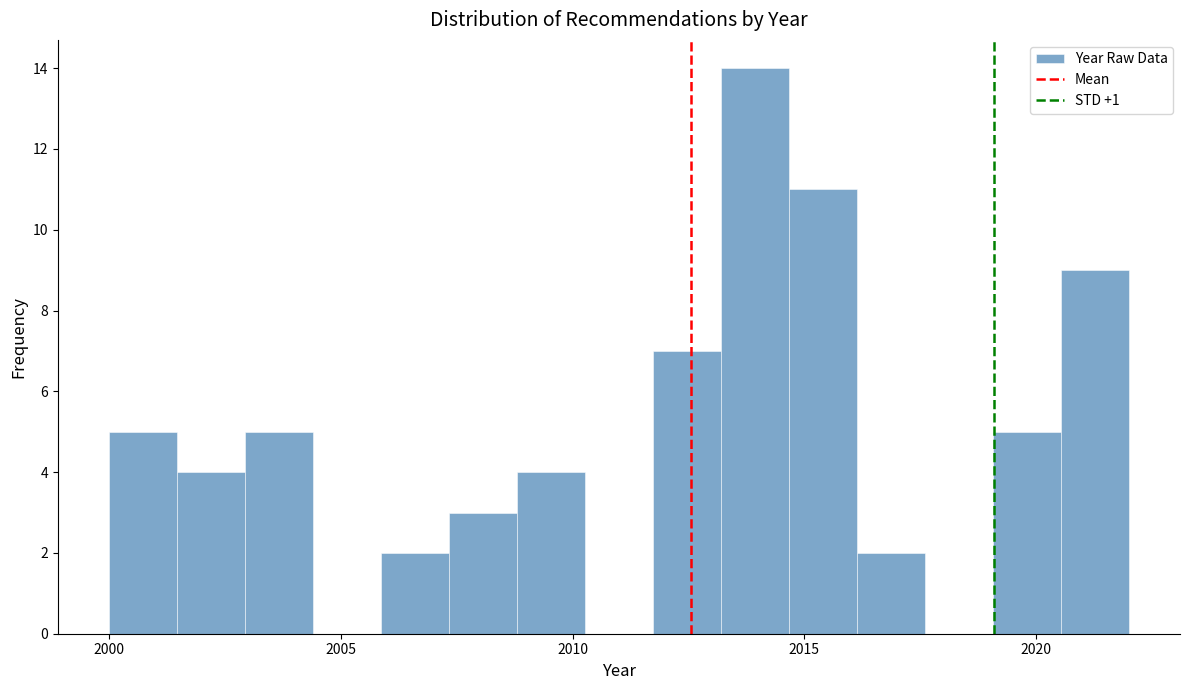

Around what value on the x-axis is the tallest bar? Give the approximate position of its centre, as read against the axis.

2014.0